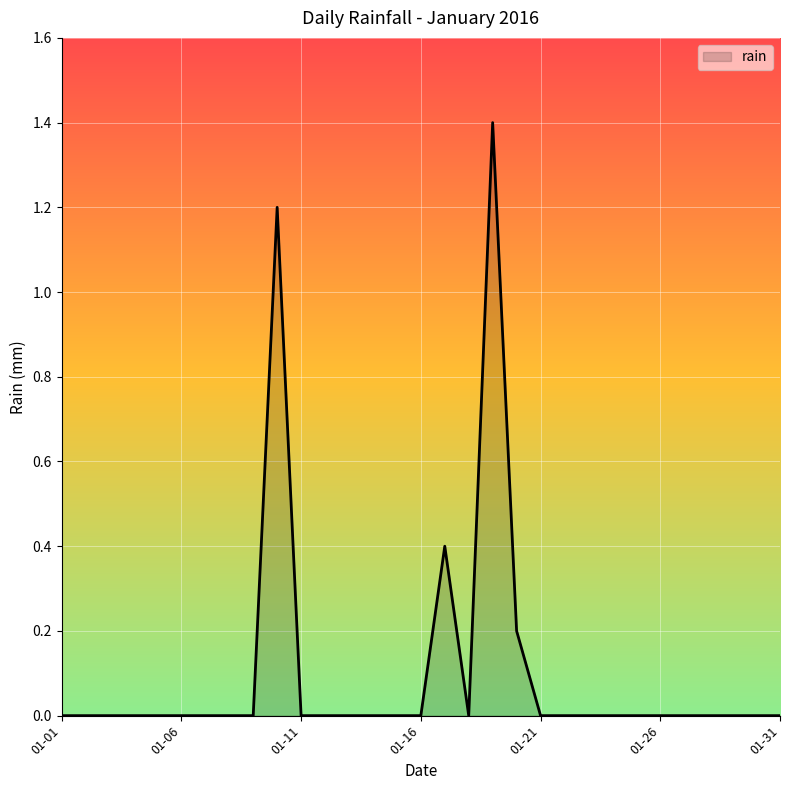

What is the maximum value shown in the chart?

1.4